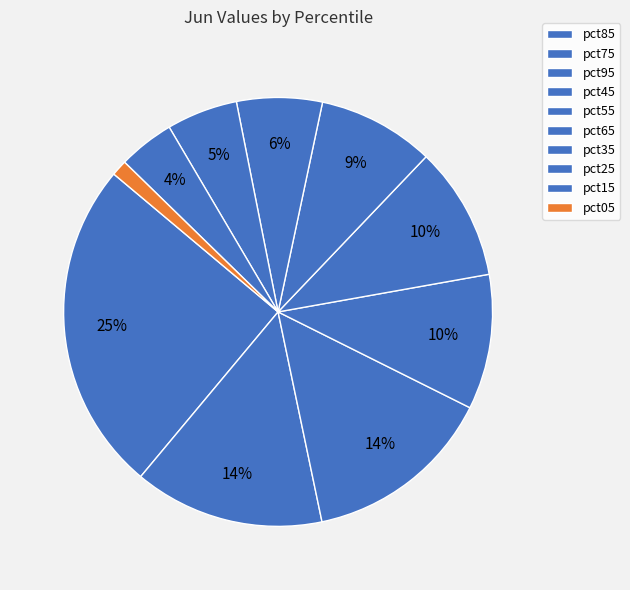

True or false: pct35 accounts for 1% of the total.

False